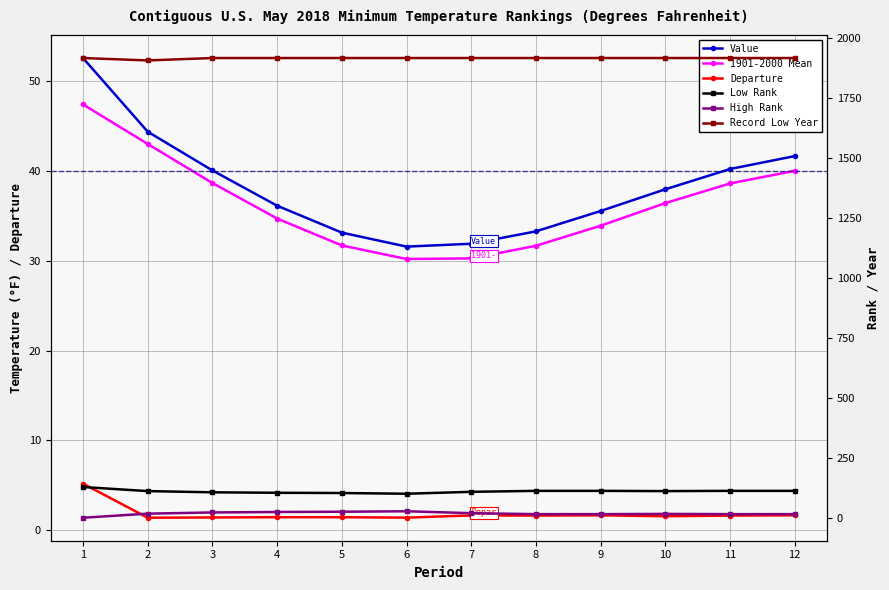

How many data points does each series have?

12